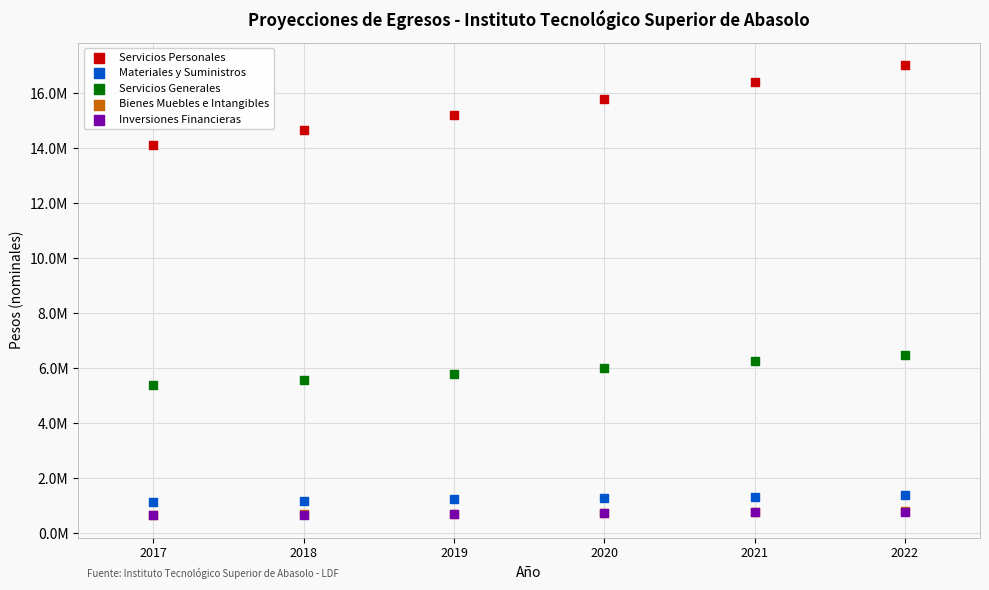

Which series reaches the maximum Y coordinate?

Servicios Personales